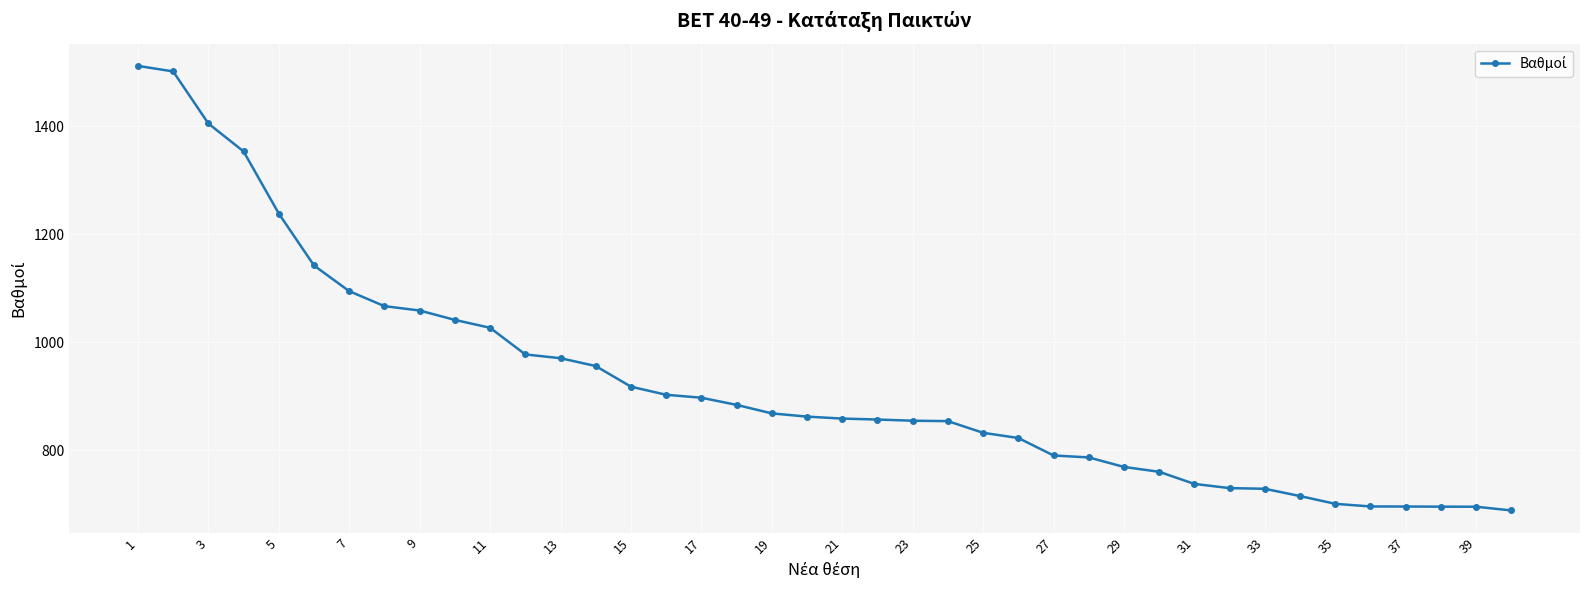

What is the smallest value displayed?

688.4